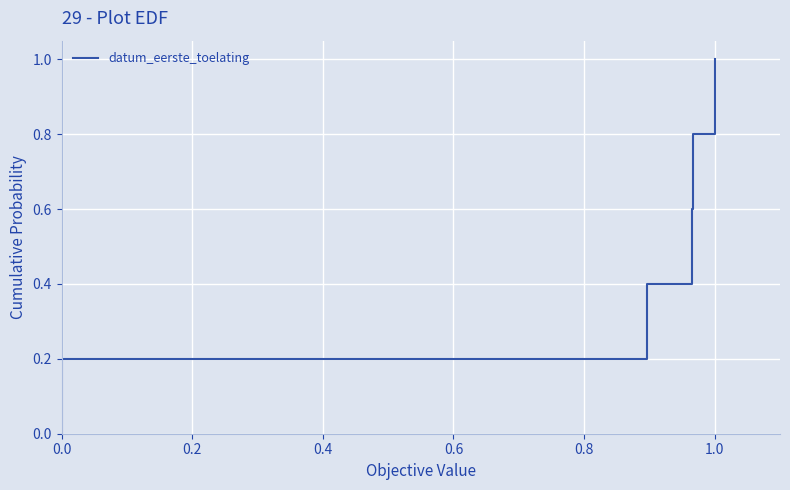

Rank the categories by value from highest to lowest.

1.0, 0.8, 0.6, 0.4, 0.2, 0.0